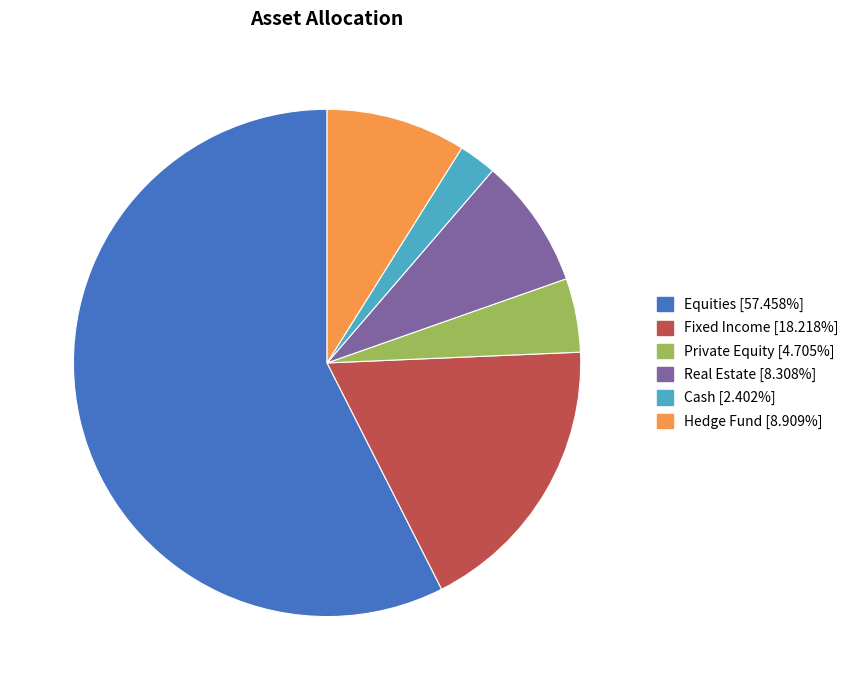

What is the largest slice in the pie chart?

Equities